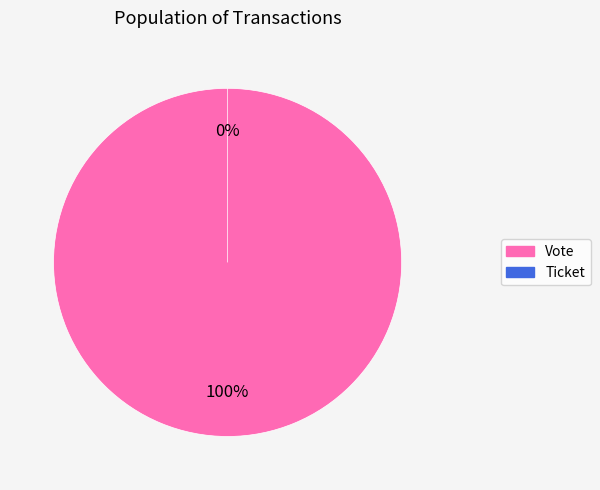

Combined, what portion of the pie is Ticket and Vote?

100.0%